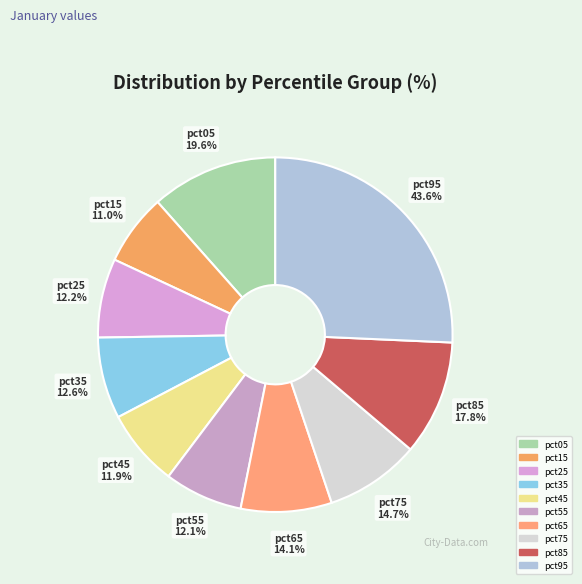

To the nearest percent, what is the average slice percentage?

10%